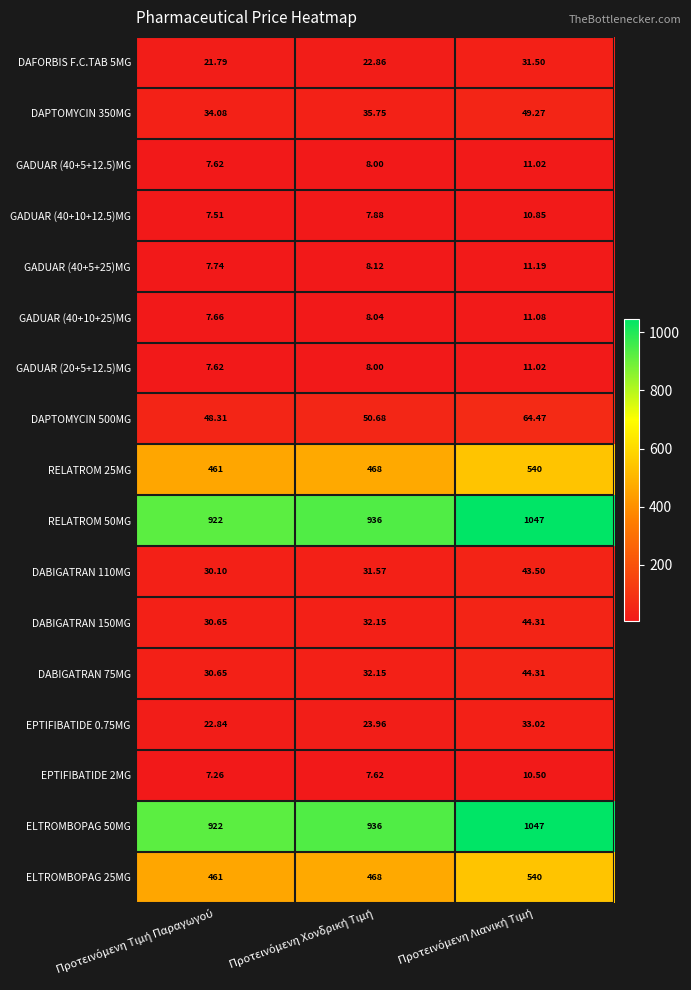

Between Προτεινόμενη Τιμή Παραγωγού and Προτεινόμενη Λιανική Τιμή, which series saw the biggest shift?

RELATROM 50MG